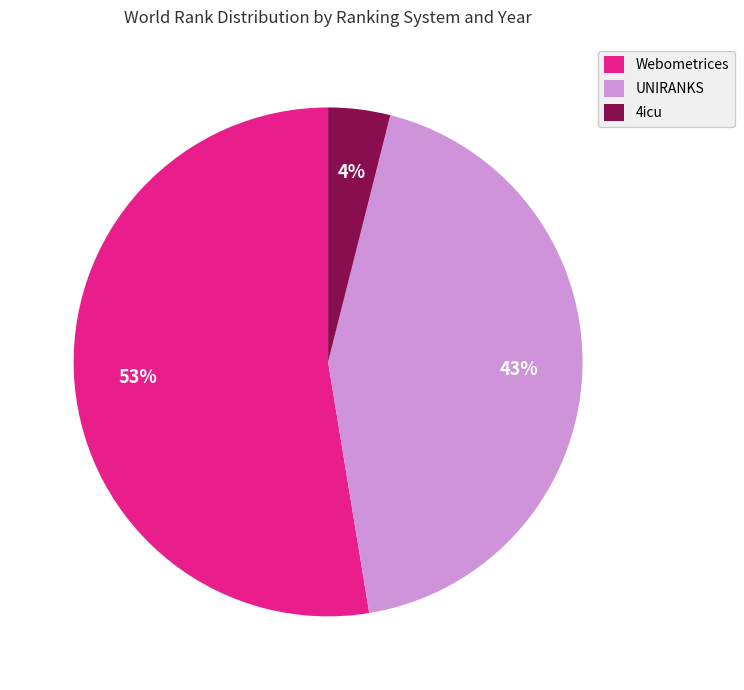

Is there any slice that represents more than half of the pie?

Yes